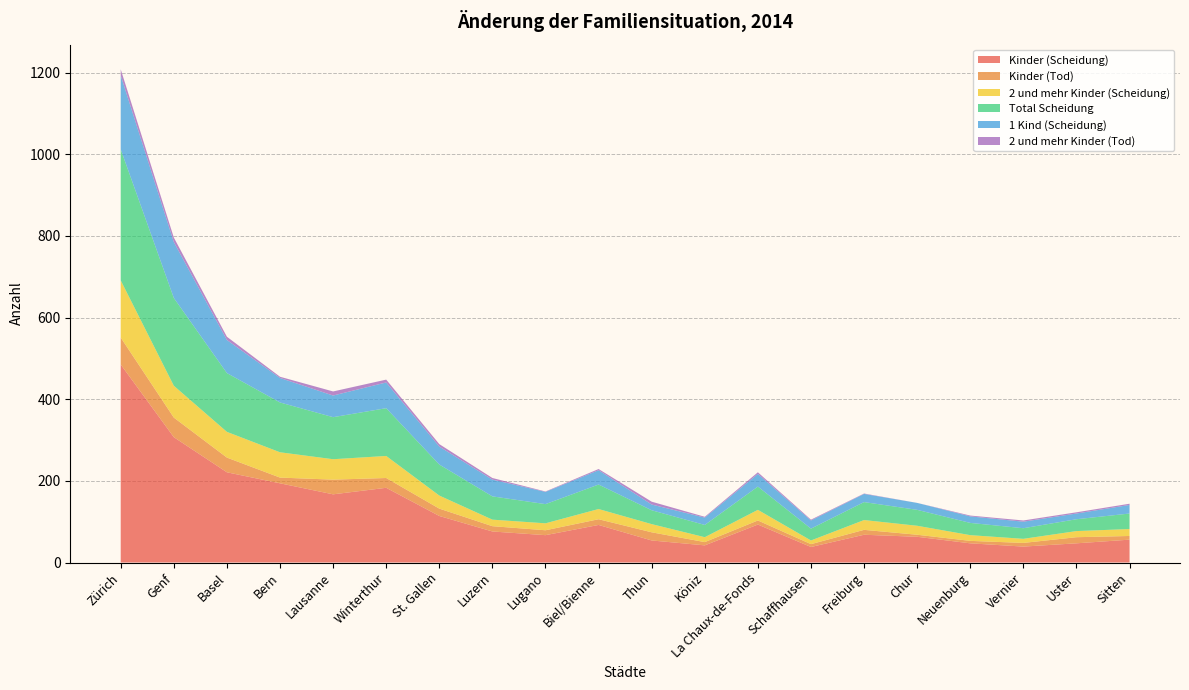

Reading left to right, extract all data points from this chart.

Kinder (Scheidung): 485	307	221	194	167	183	114	76	67	92	54	42	93	38	68	63	47	39	47	56
Kinder (Tod): 66	48	36	14	36	24	18	13	12	14	20	8	10	7	12	5	6	9	15	9
2 und mehr Kinder (Scheidung): 140	78	63	62	50	54	32	16	17	25	20	12	26	9	24	22	14	10	15	17
Total Scheidung: 321	215	144	122	103	117	76	57	47	60	34	30	57	29	44	39	30	26	29	38
1 Kind (Scheidung): 181	137	81	60	53	63	44	41	30	35	14	18	31	20	20	17	16	16	14	21
2 und mehr Kinder (Tod): 15	11	8	3	10	7	6	4	1	3	7	2	4	2	1	0	2	3	3	3